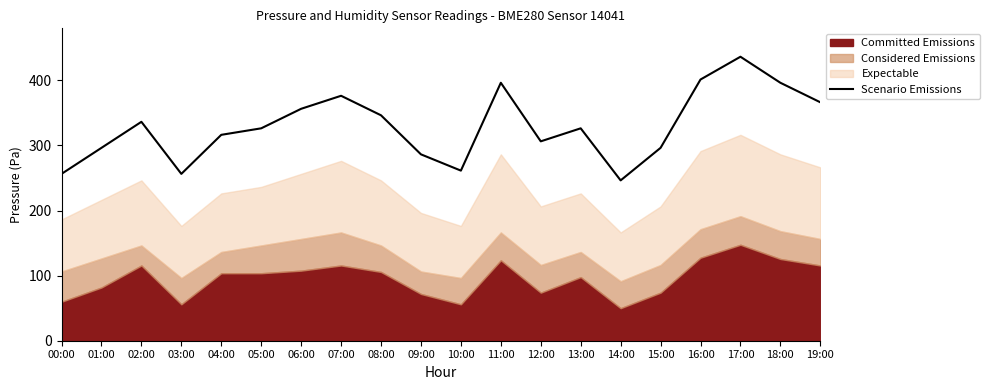

Reading left to right, list all the values displayed in this chart.

00:00=256.4	01:00=296.4	02:00=336.4	03:00=256.4	04:00=316.4	05:00=326.4	06:00=356.4	07:00=376.4	08:00=346.4	09:00=286.4	10:00=261.4	11:00=396.4	12:00=306.4	13:00=326.4	14:00=246.4	15:00=296.4	16:00=401.4	17:00=436.4	18:00=396.4	19:00=366.4